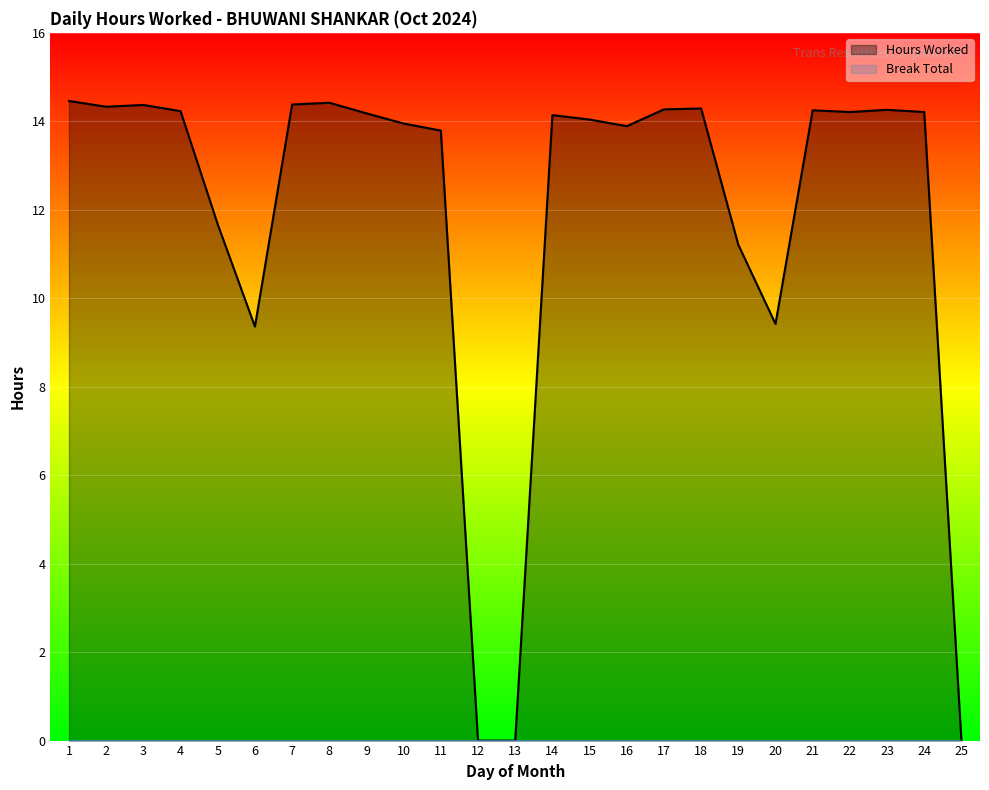

List the labels in order of value, largest first.

1, 8, 7, 3, 2, 18, 17, 23, 21, 4, 22, 24, 9, 14, 15, 10, 16, 11, 5, 19, 20, 6, 12, 13, 25